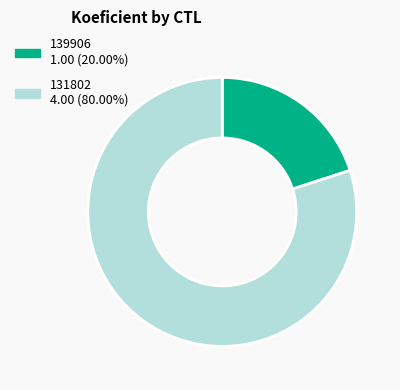

Is the sum of 131802 and 139906 greater than half?

Yes